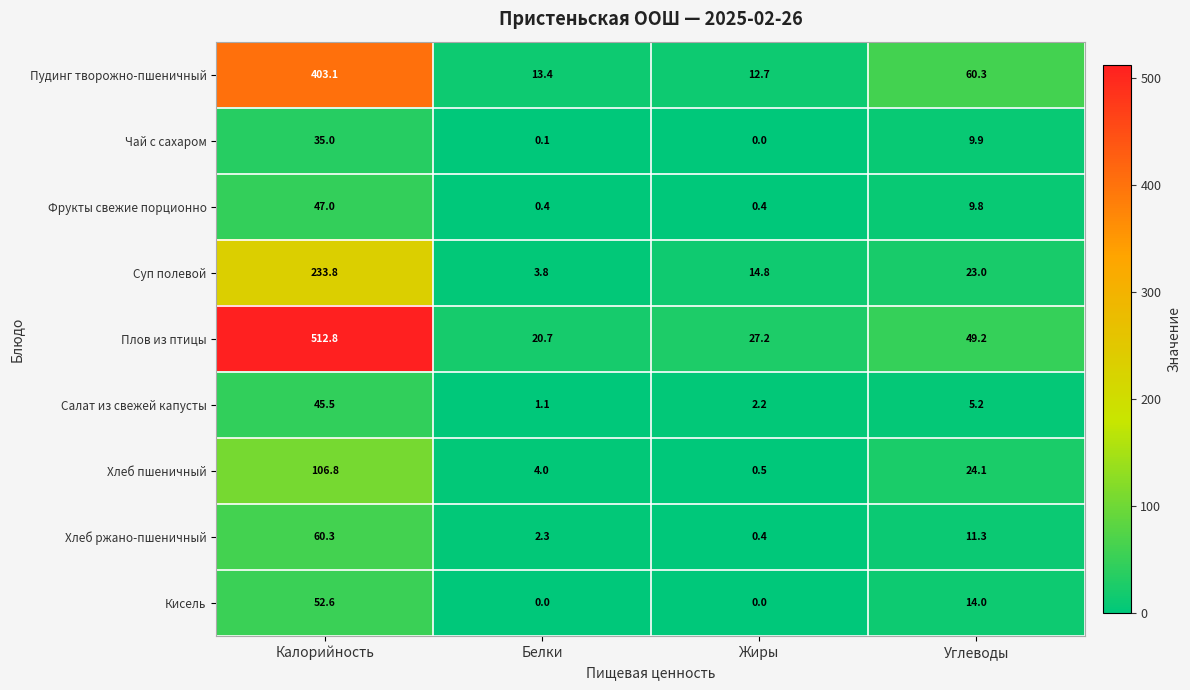

At Калорийность, list the series in order from smallest to largest.

Чай с сахаром, Салат из свежей капусты, Фрукты свежие порционно, Кисель, Хлеб ржано-пшеничный, Хлеб пшеничный, Суп полевой, Пудинг творожно-пшеничный, Плов из птицы